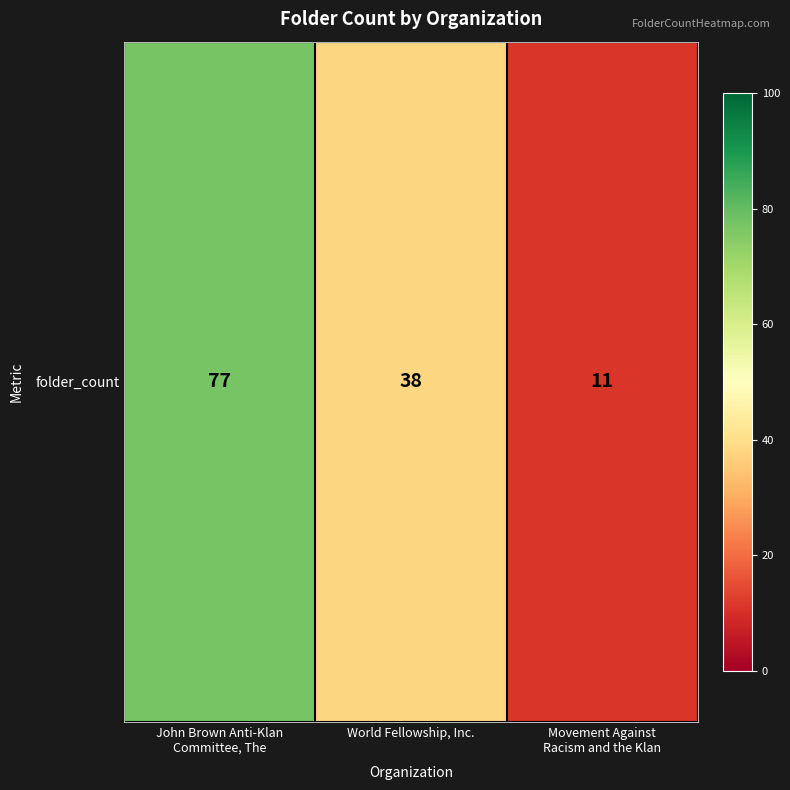

What is the change in value from John Brown Anti-Klan
Committee, The to World Fellowship, Inc.?

-39